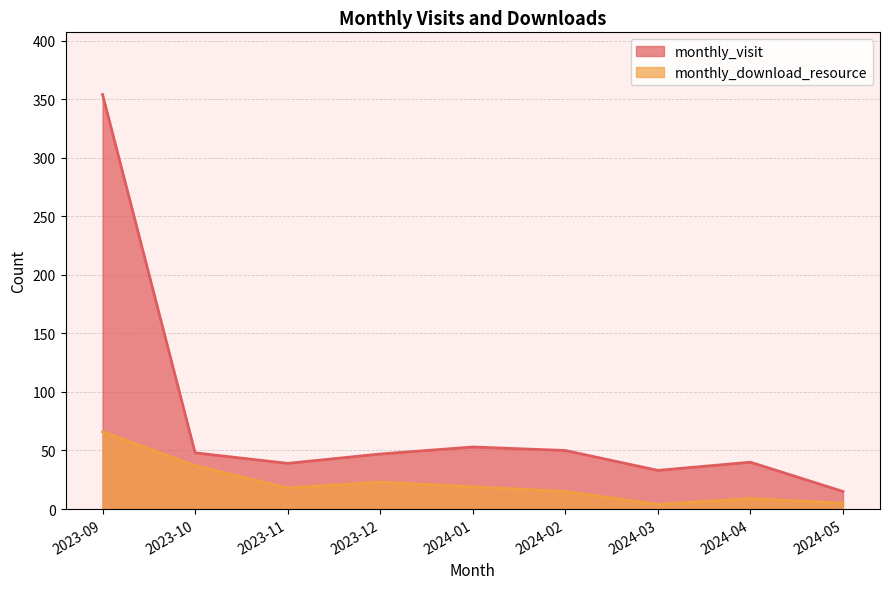

At which category does monthly_download_resource reach its first local peak?

2023-12